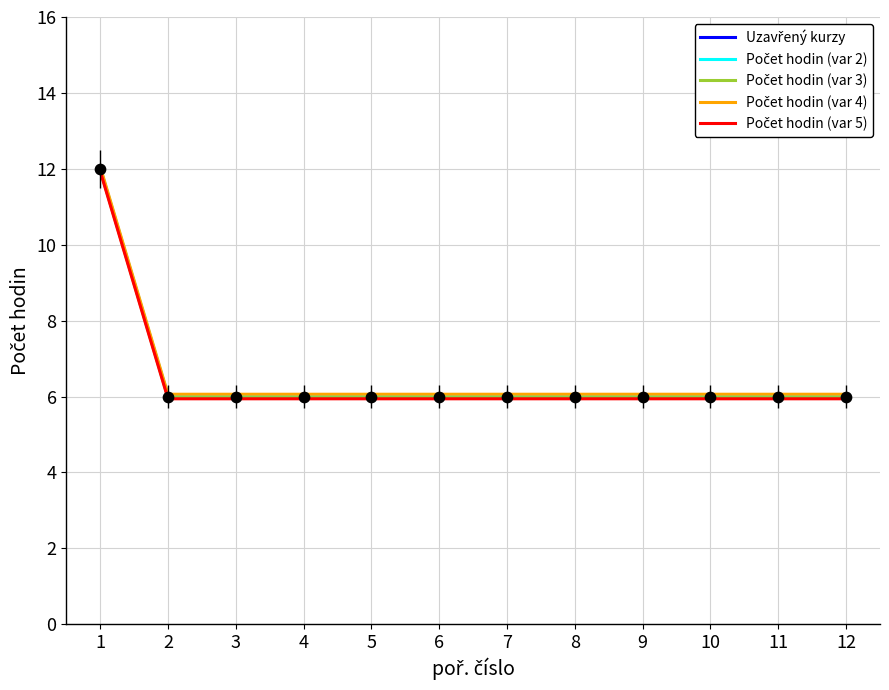

What is the maximum value shown in the chart?

12.1